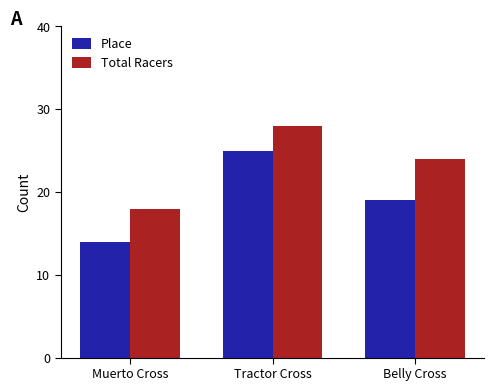

At Muerto Cross, list the series in order from largest to smallest.

Total Racers, Place